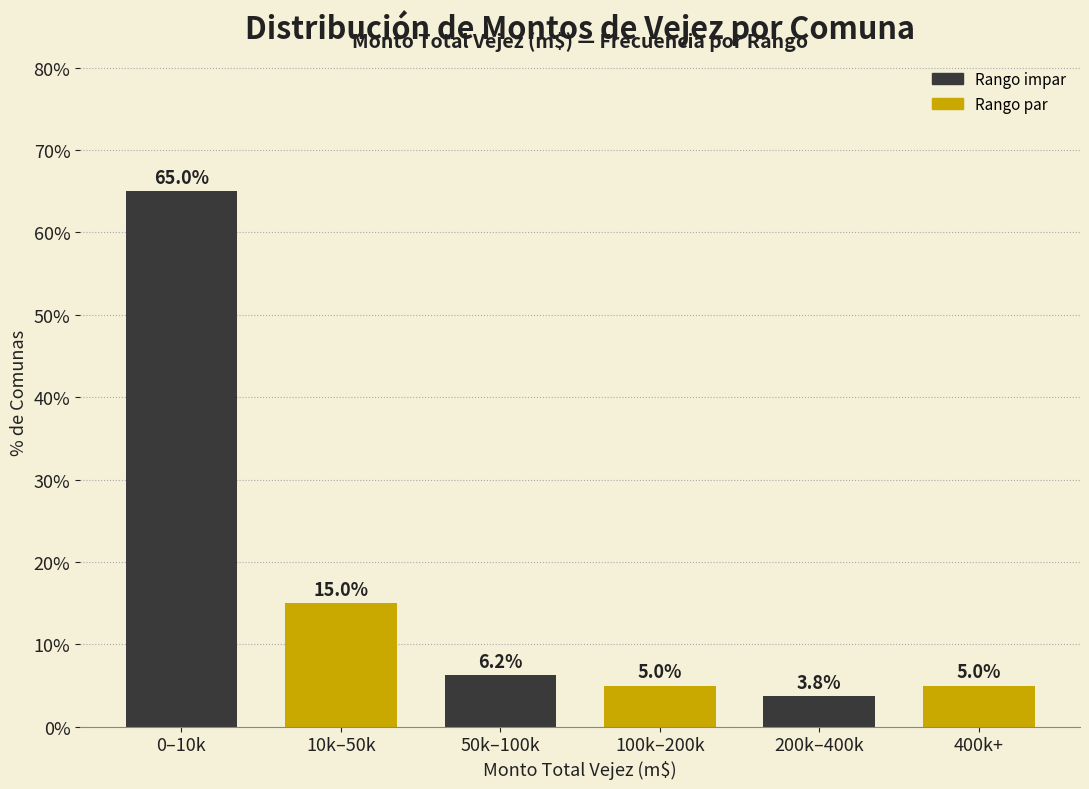

Where is the data nearest to the value 34?

10k–50k